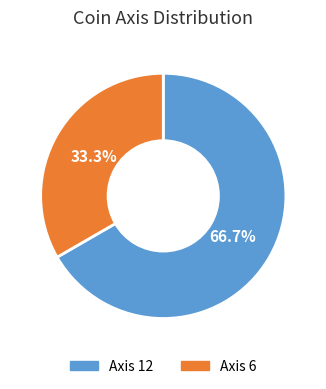

To the nearest percent, what is the difference between the largest and smallest slice percentages?

33%